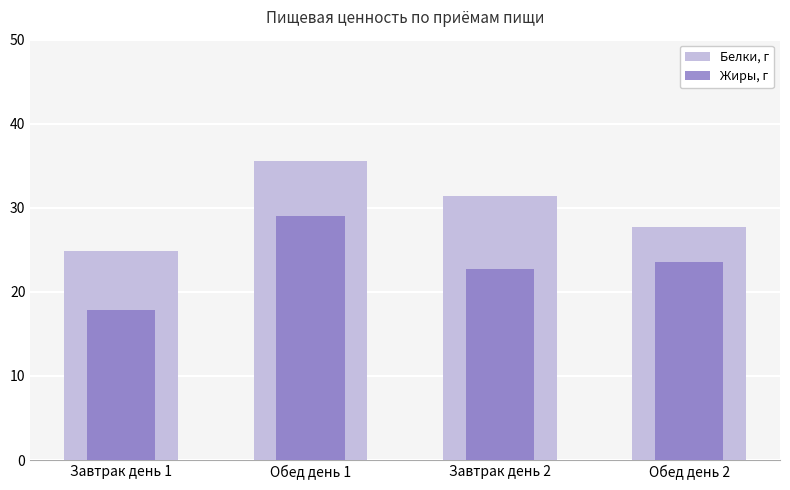

How many values in the Белки, г series exceed 31?

2